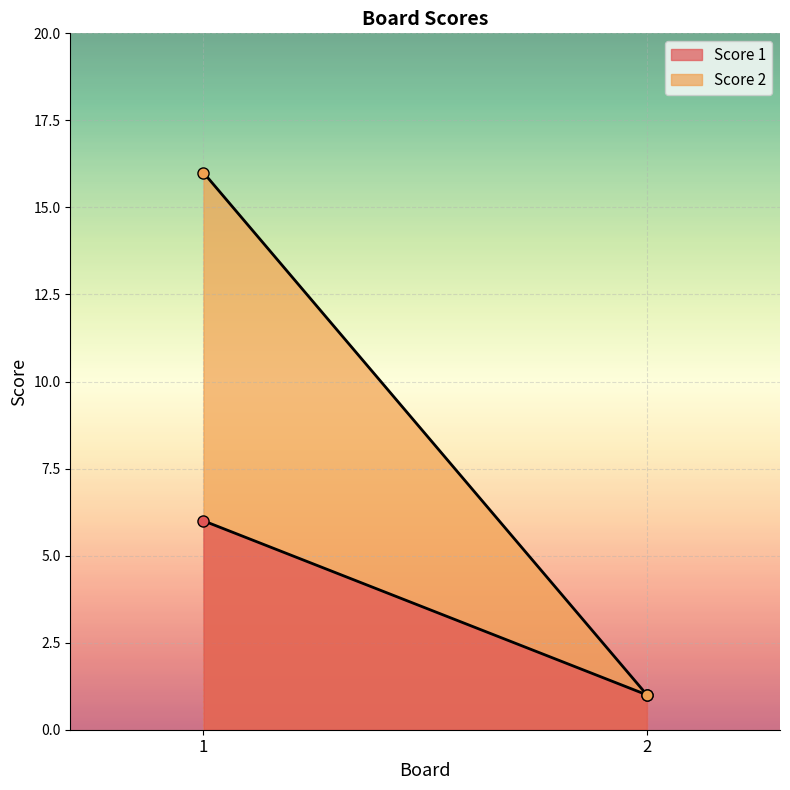

Which series changed the most between 1 and 2?

Score 2